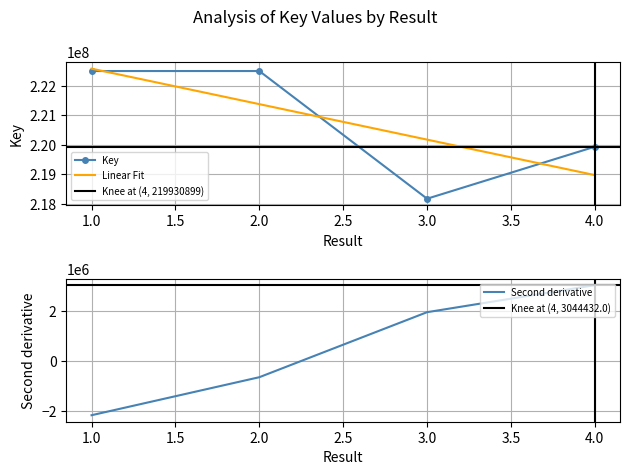

Where does the data first go above 222495755?

1